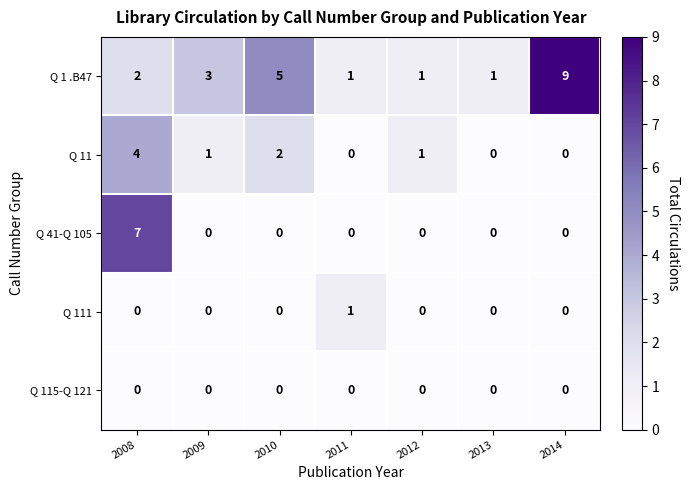

Which label corresponds to the largest value in the chart?

2014